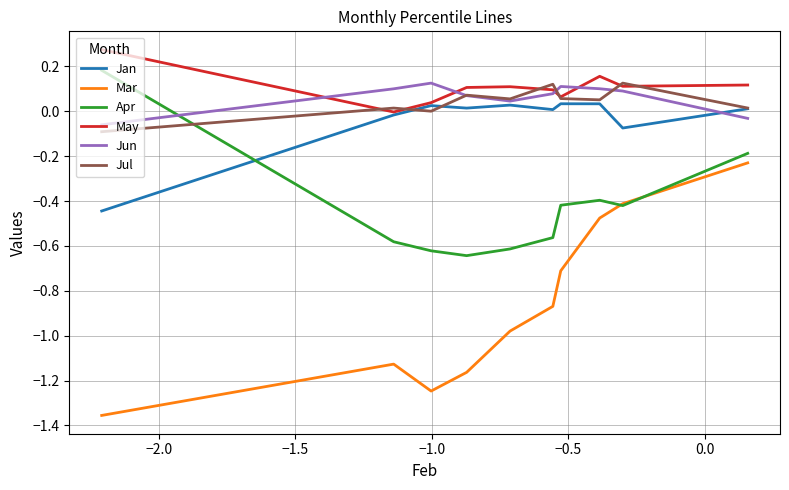

Which series has the largest range (max minus min)?

Mar